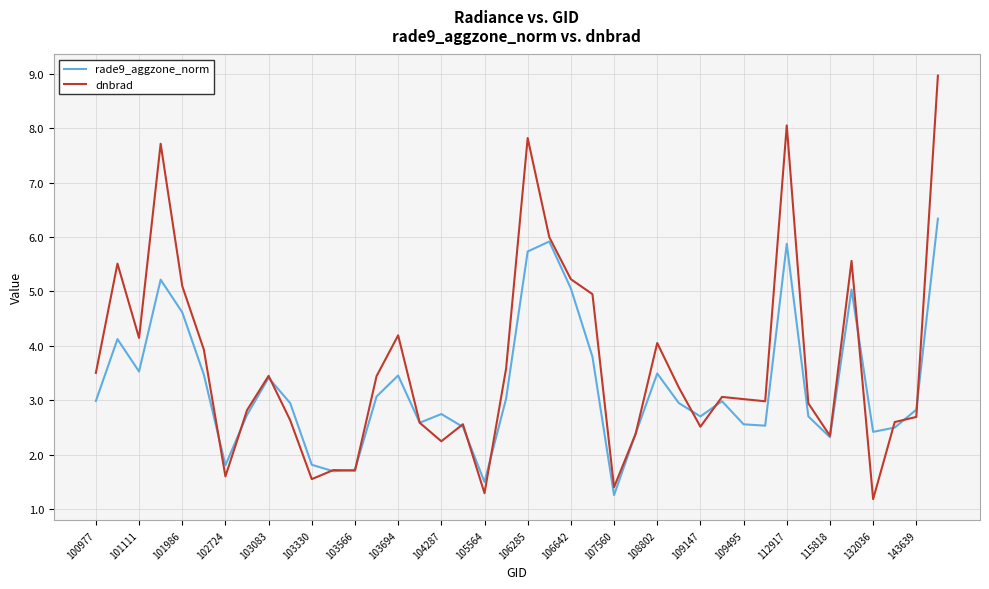

What is the sum of all dnbrad values?

146.3